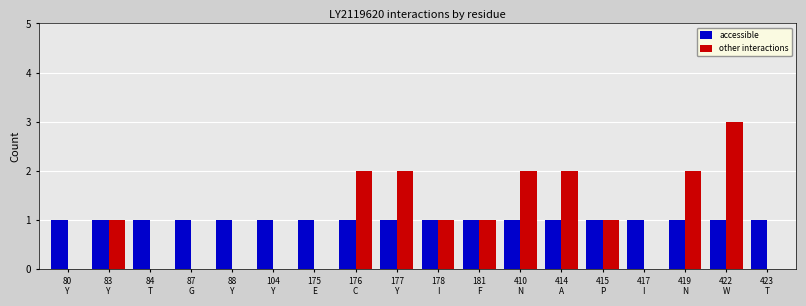

What is the sum of all accessible values?

18